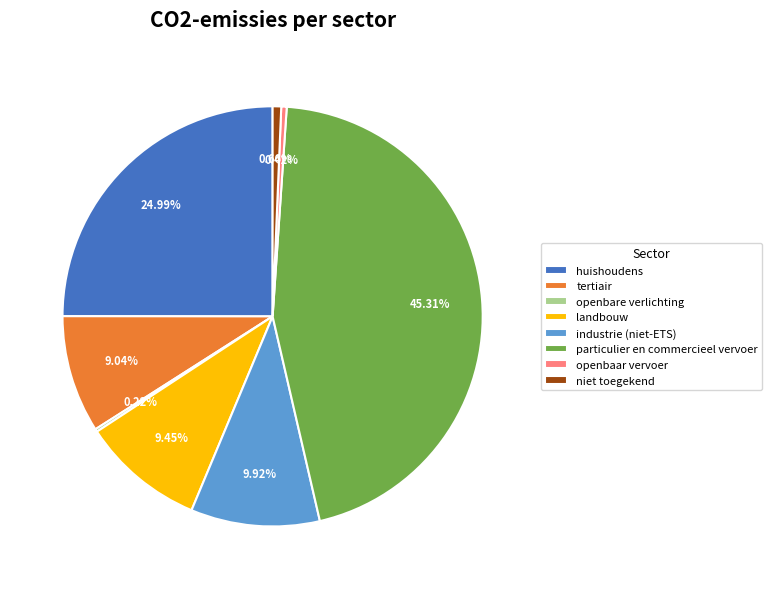

True or false: tertiair accounts for 23% of the total.

False